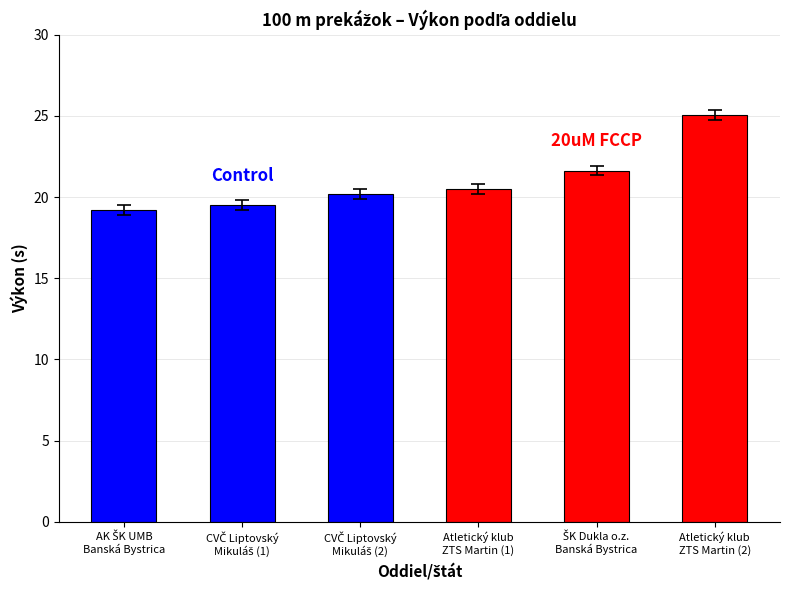

Approximately how many times larger is the value at Atletický klub
ZTS Martin (1) compared to Atletický klub
ZTS Martin (2)?

0.8